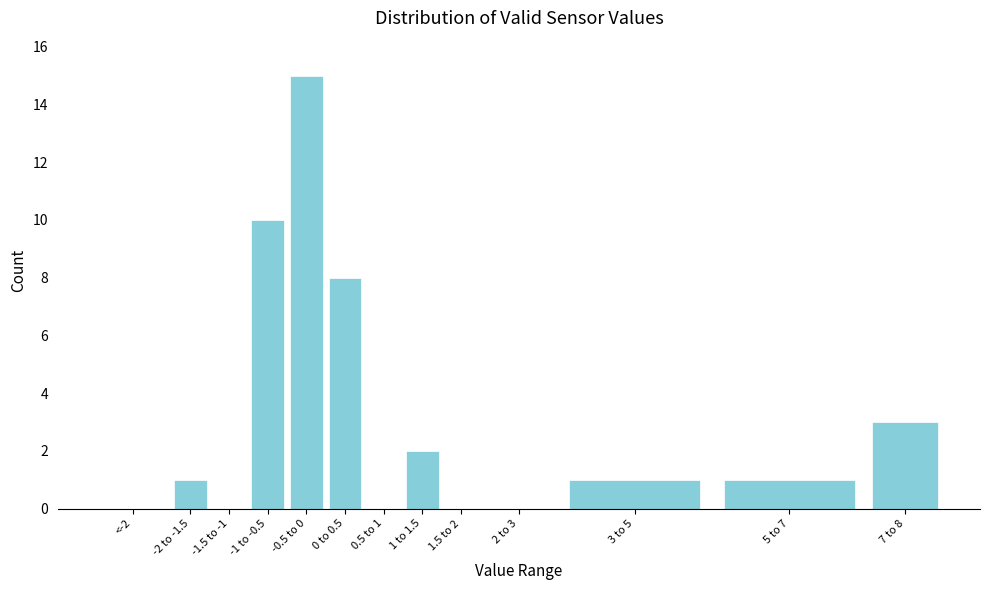

Reading right to left, extract all data points from this chart.

7 to 8=3	5 to 7=1	3 to 5=1	2 to 3=0	1.5 to 2=0	1 to 1.5=2	0.5 to 1=0	0 to 0.5=8	-0.5 to 0=15	-1 to -0.5=10	-1.5 to -1=0	-2 to -1.5=1	<-2=0